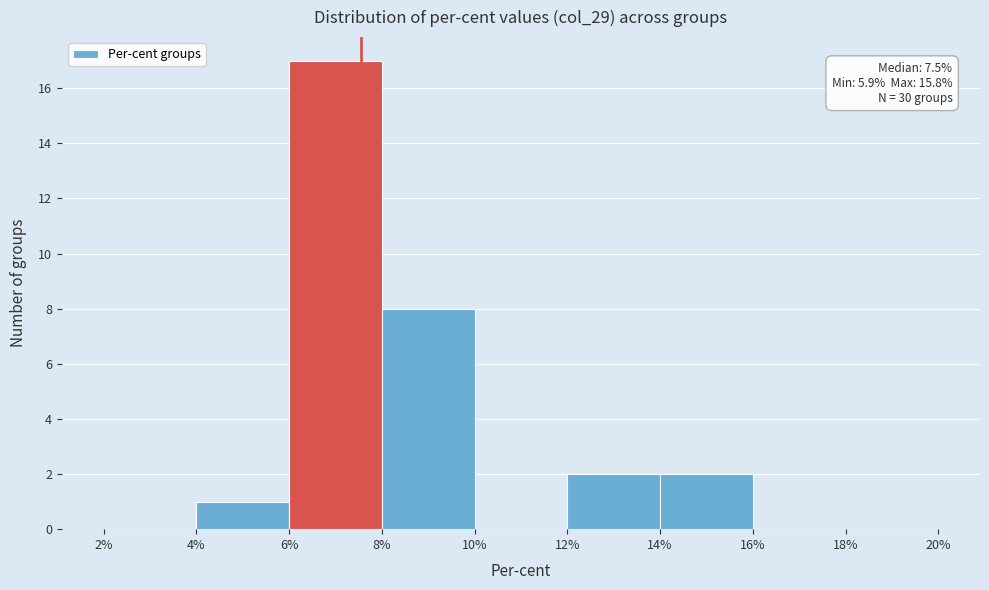

Which range on the x-axis has the tallest bar?

6% to 8%